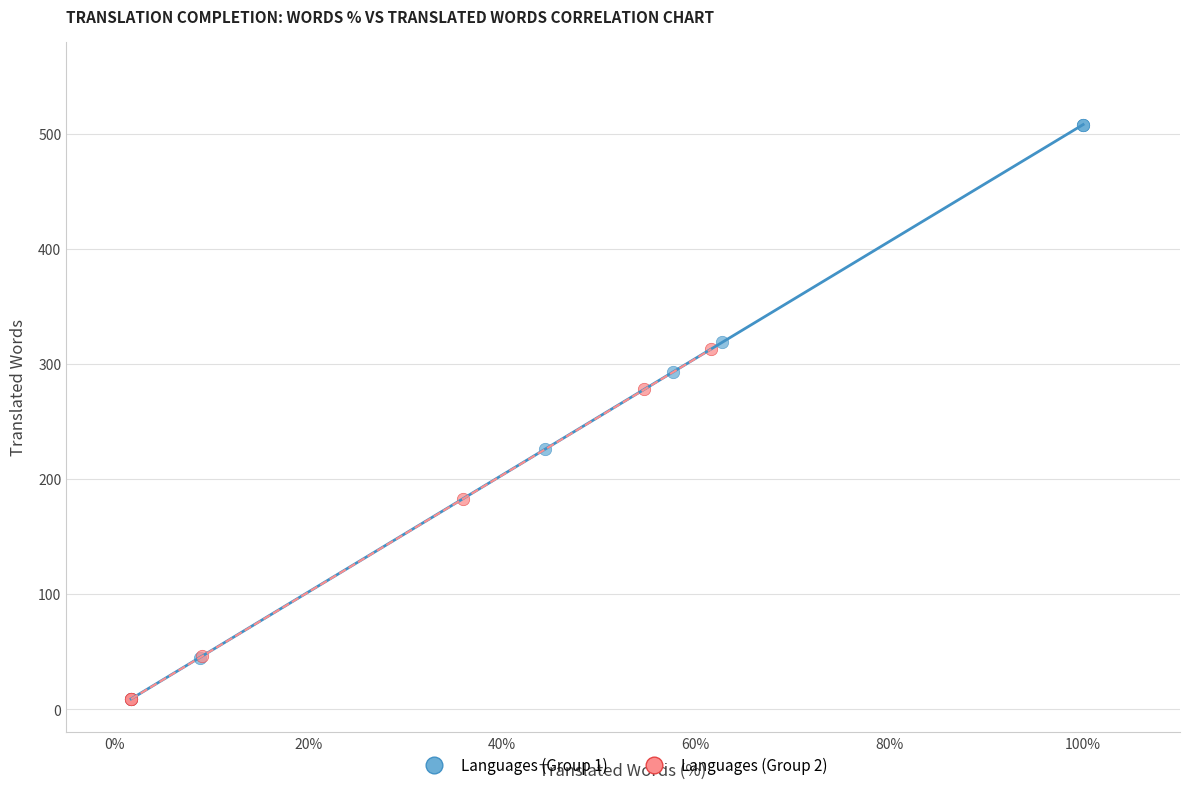

Which series contains the highest Y value?

Languages (Group 1)